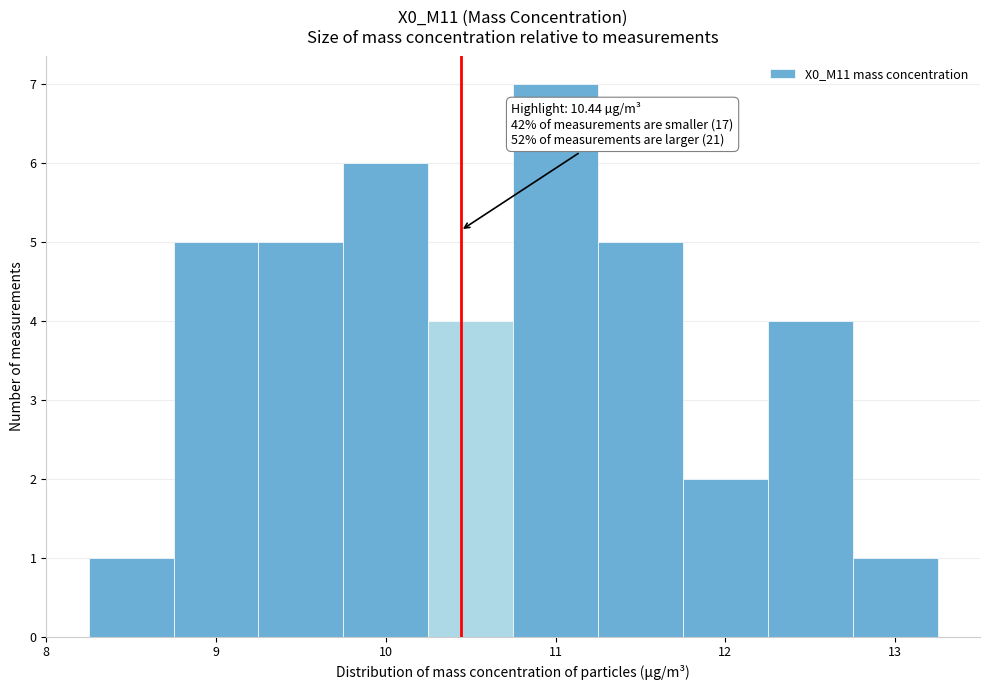

Which range on the x-axis has the tallest bar?

10.75 to 11.25